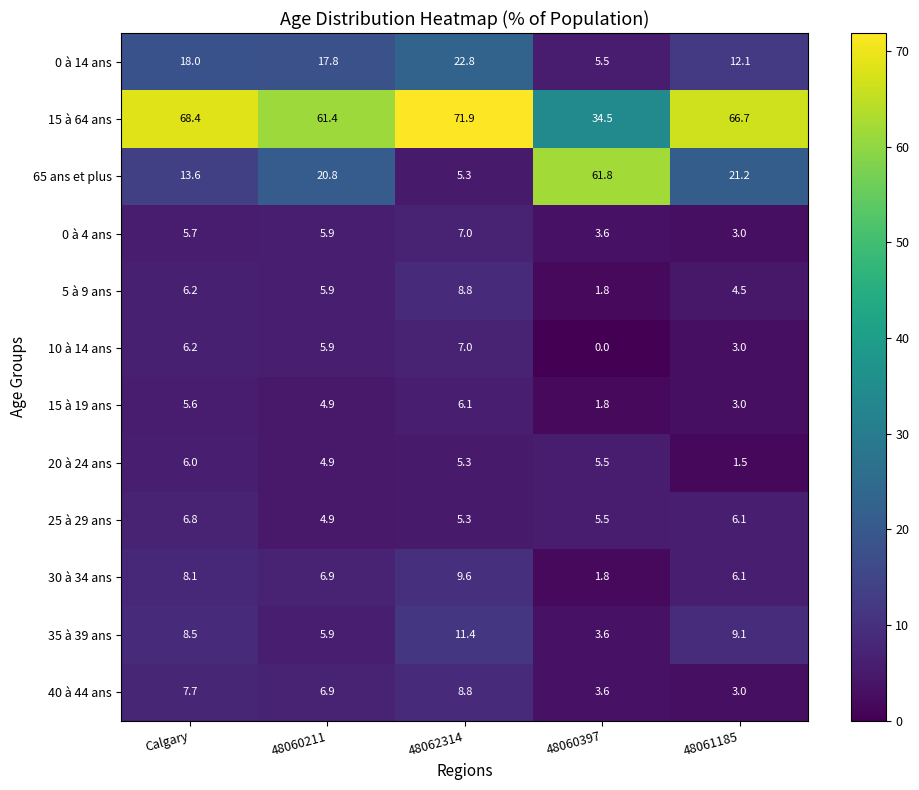

Which series has the largest range (max minus min)?

65 ans et plus